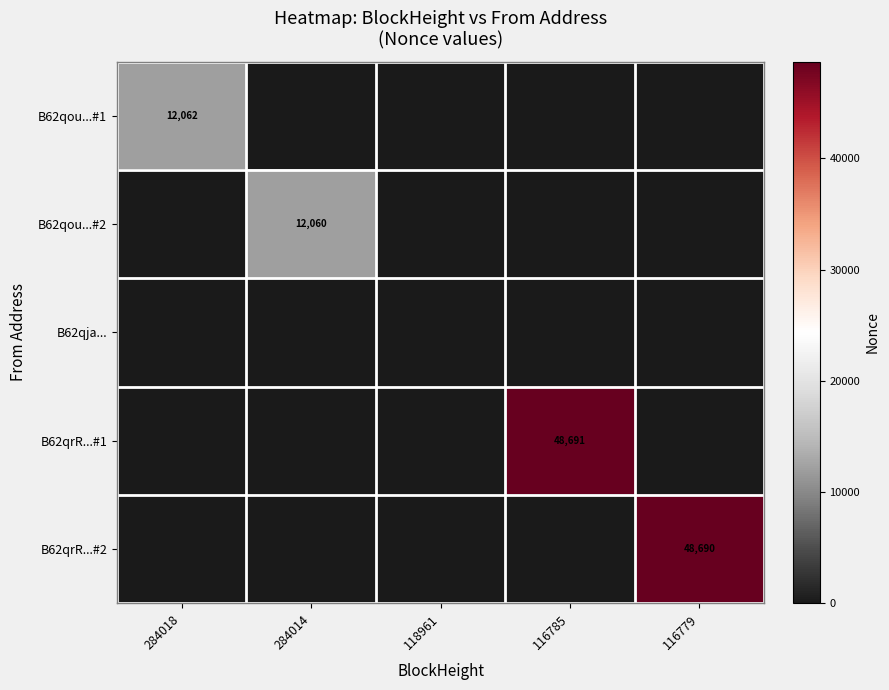

The B62qou...#2 series shows 12060 at 284014. True or false?

True